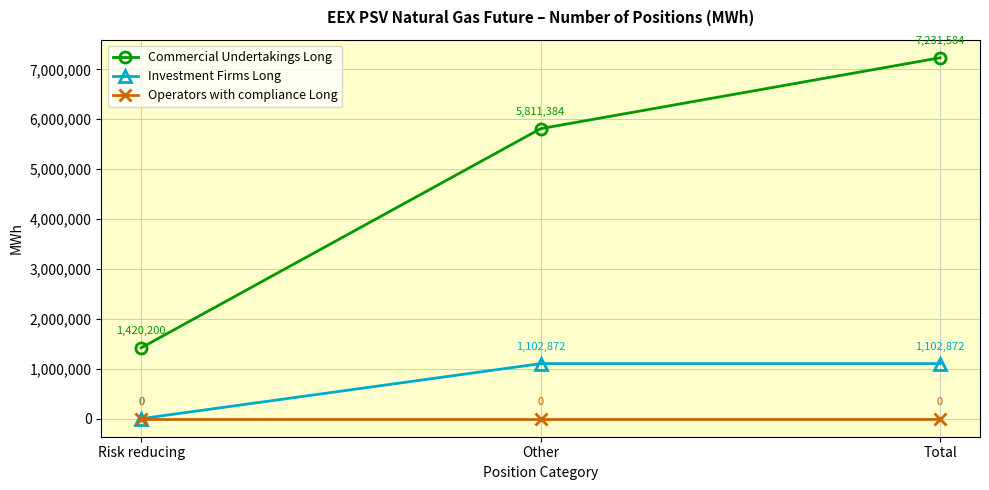

What is the approximate value of Investment Firms Long at Other, to the nearest 100?

1102900